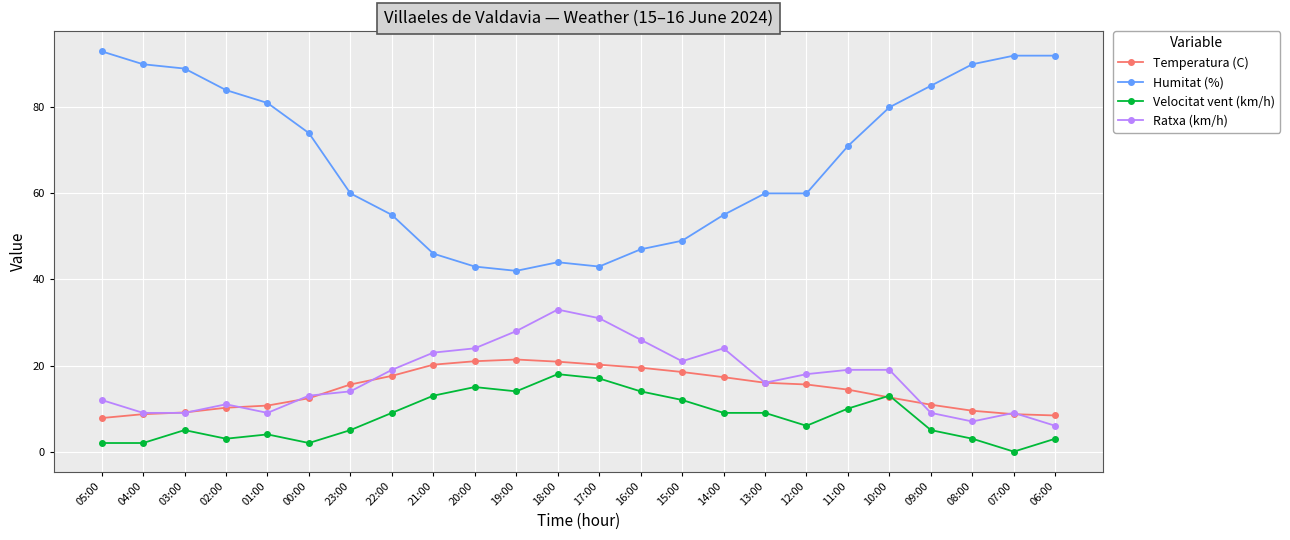

How many categories are shown in the chart?

24